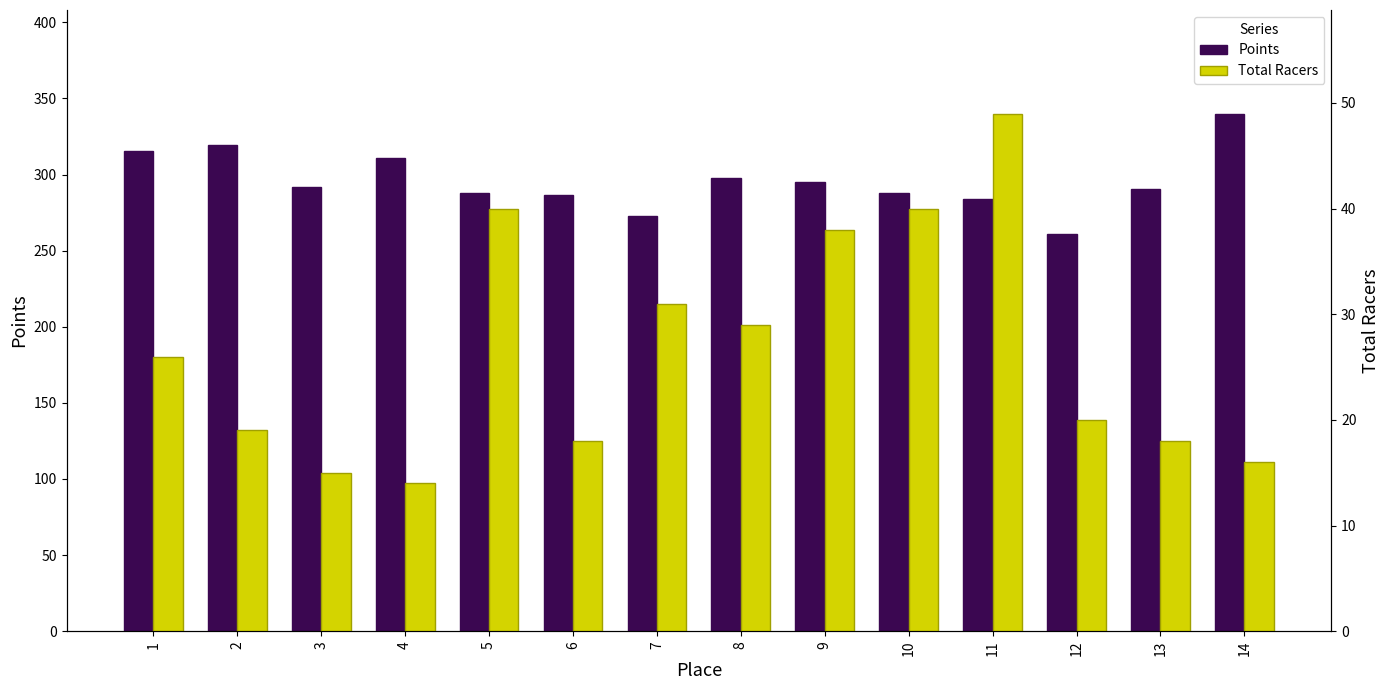

Does the chart contain stacked bars?

No